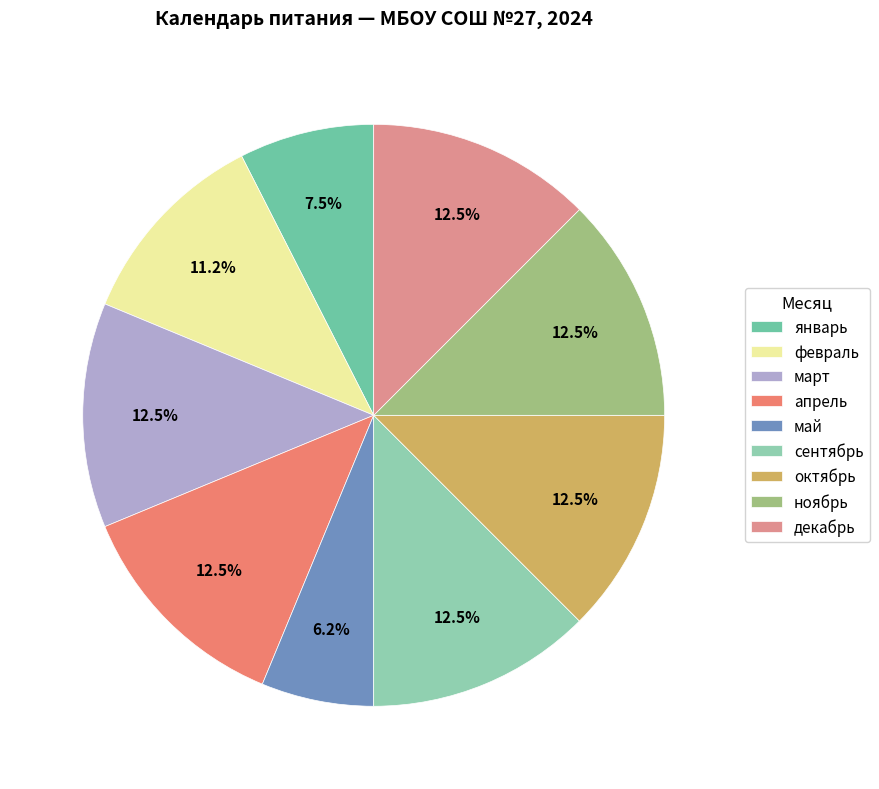

Count the number of slices in the pie.

9